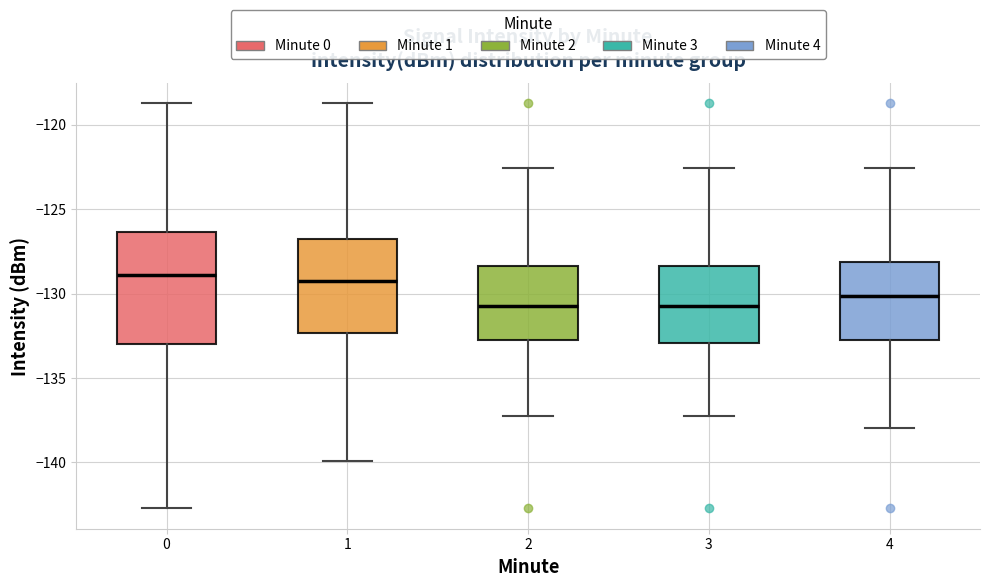

Reading left to right, transcribe this box plot: for each box, give where its median line is, the range the box spans, and where its two whiskers end, as read against the y-axis. The values are not printed on the chart, so give them approximately, as read against the axis.

0: median -129.0, box -133.0 to -126.5, whiskers -142.5 to -119.0
1: median -129.5, box -132.5 to -127.0, whiskers -140.0 to -119.0
2: median -130.5, box -132.5 to -128.5, whiskers -137.0 to -122.5
3: median -130.5, box -133.0 to -128.5, whiskers -137.0 to -122.5
4: median -130.0, box -132.5 to -128.0, whiskers -138.0 to -122.5